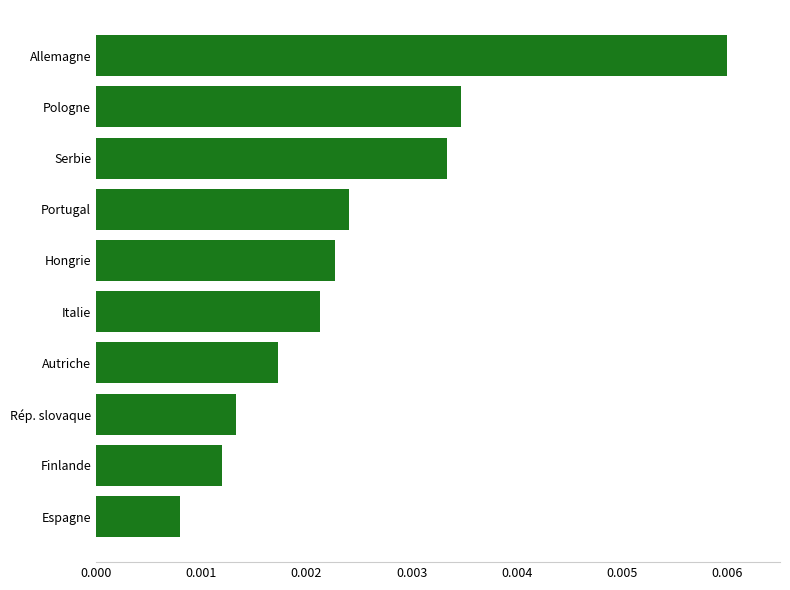

Where is the data nearest to the value 0?

Espagne